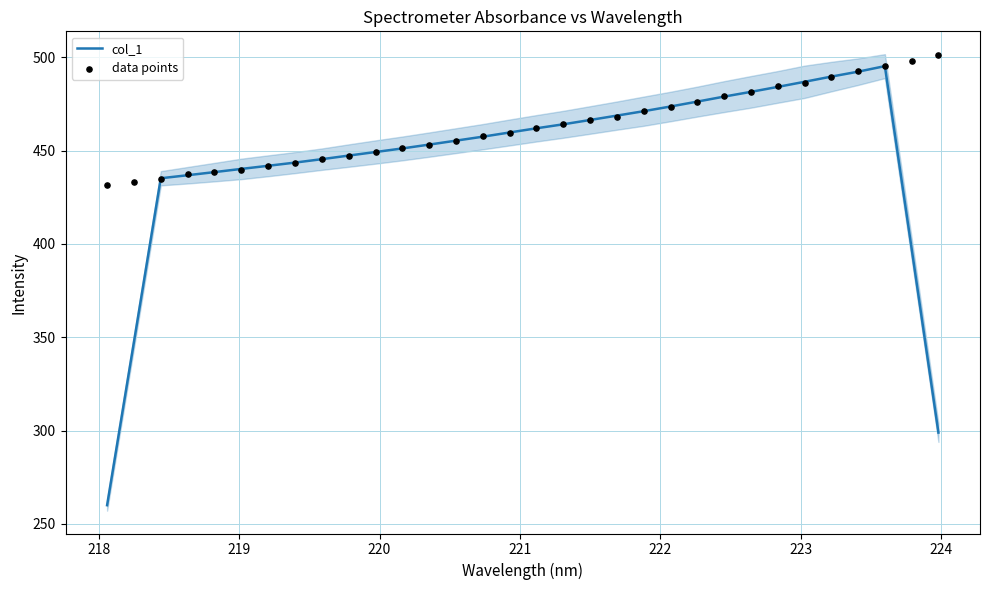

What are all the series names shown in the legend?

col_1, data points